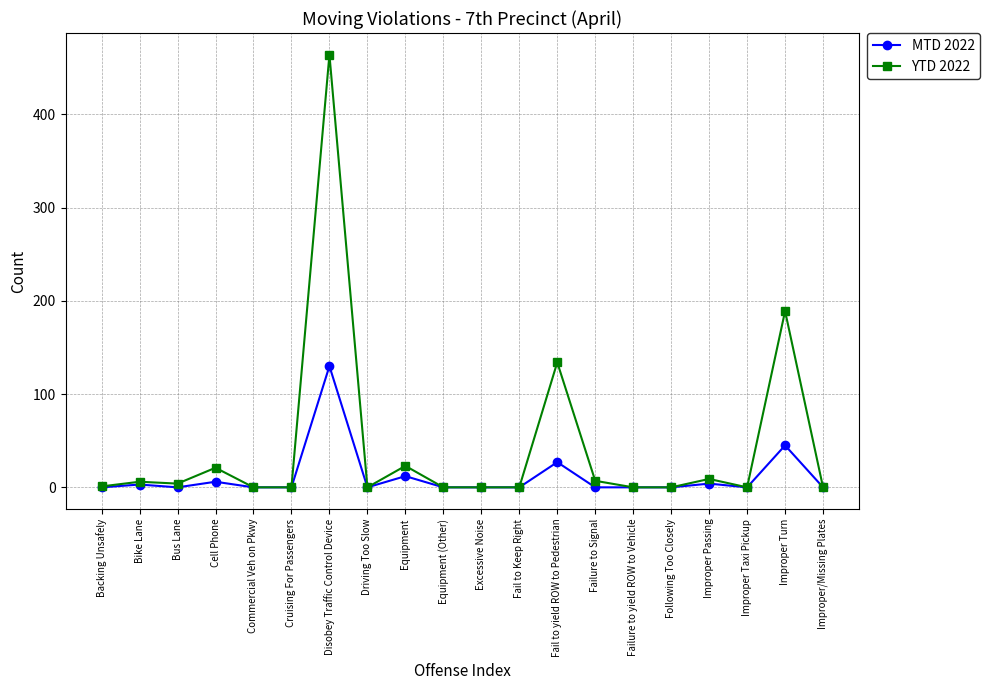

The MTD 2022 series shows 27 at Fail to yield ROW to Pedestrian. True or false?

True